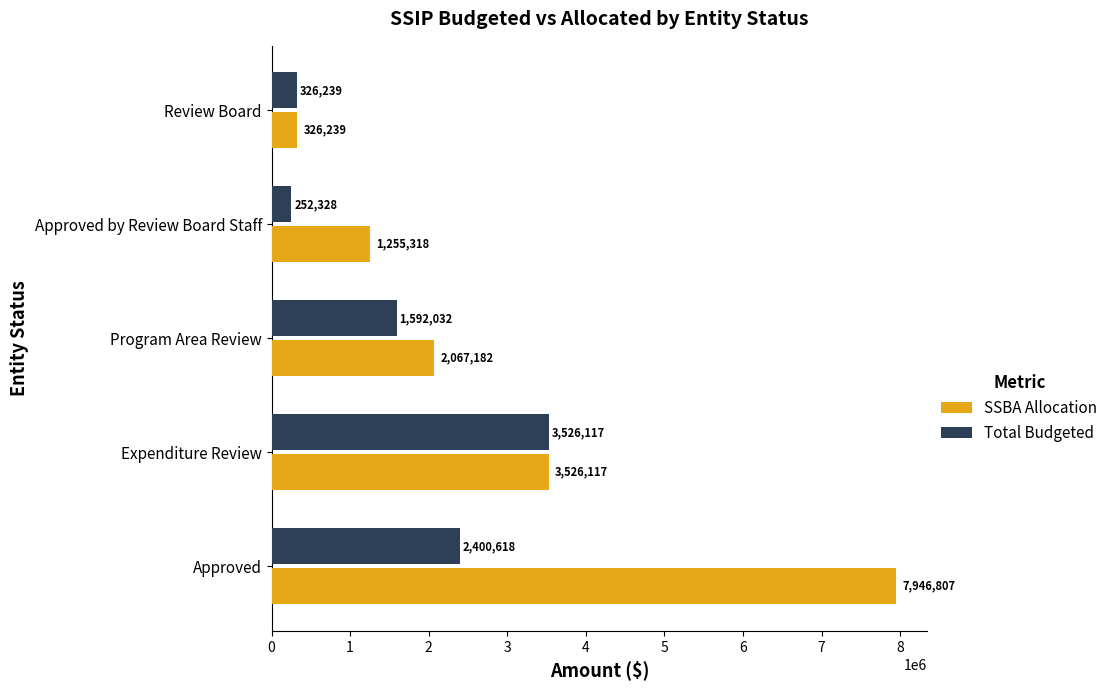

Count the SSBA Allocation values in the range 1255318 to 3526117.

3